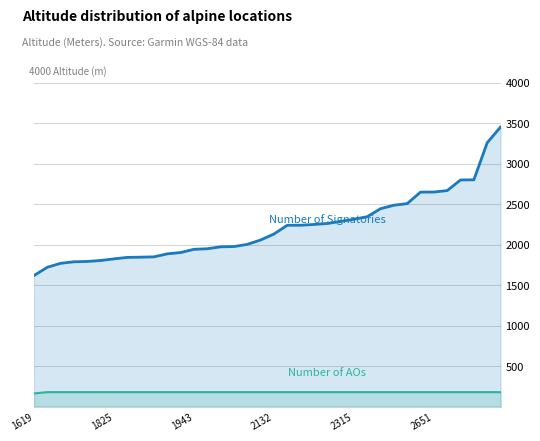

True or false: Number of AOs and Number of Signatories intersect in this chart.

False